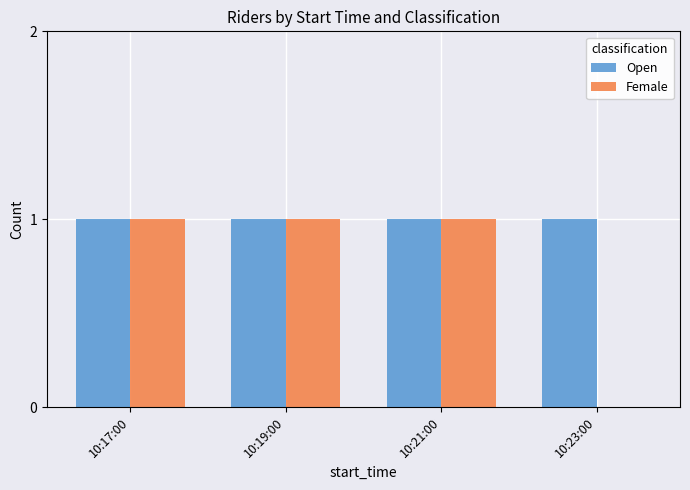

Reading left to right, transcribe all the data shown in this chart.

Open: 10:17:00=1	10:19:00=1	10:21:00=1	10:23:00=1
Female: 10:17:00=1	10:19:00=1	10:21:00=1	10:23:00=0